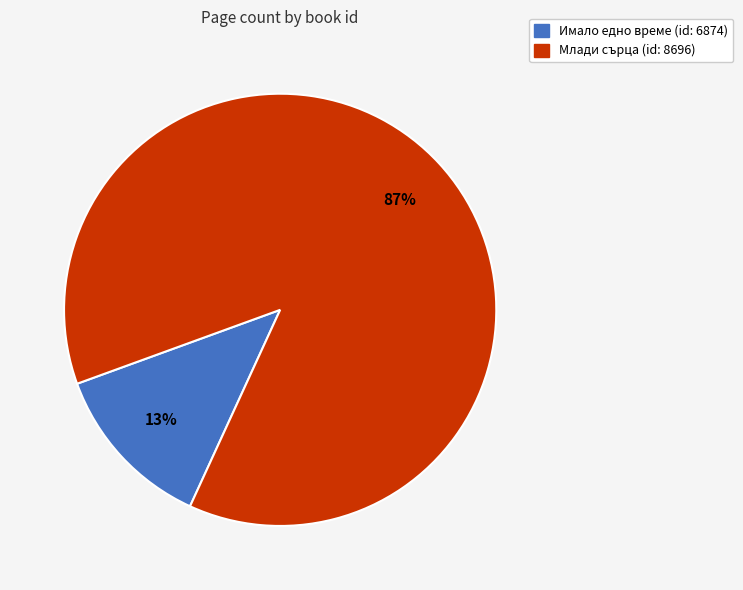

The Млади сърца (id: 8696) slice represents 87% of the pie. True or false?

True